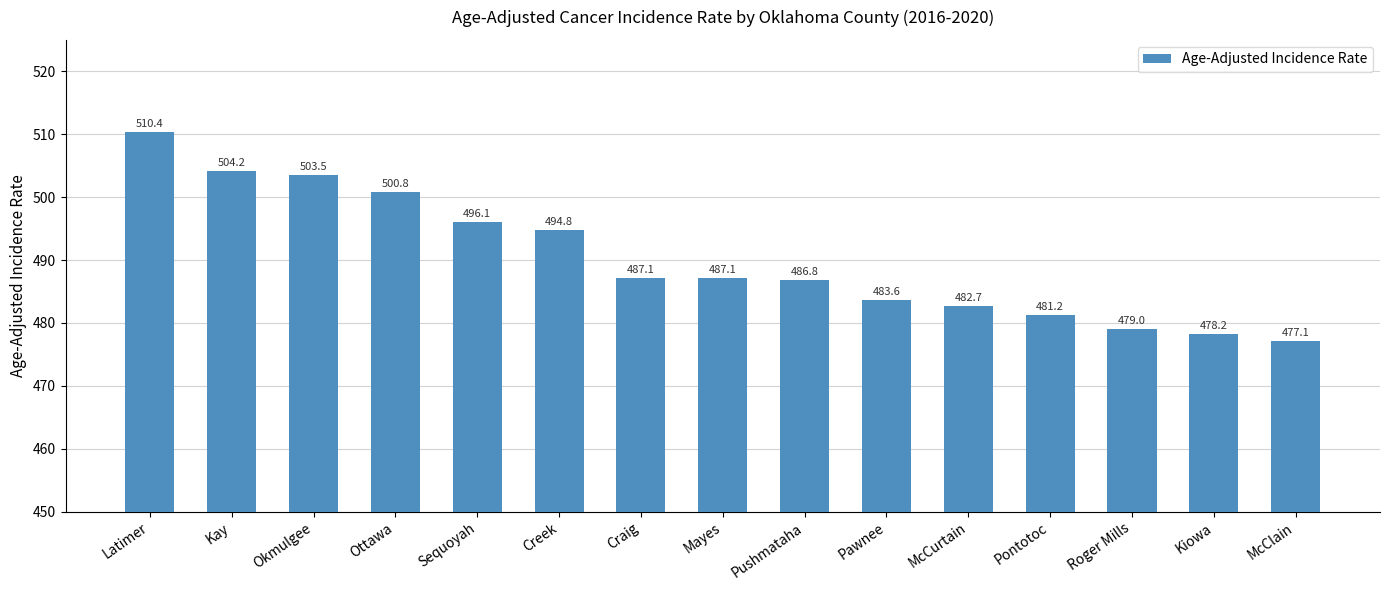

Which category has the highest value across all series?

Latimer